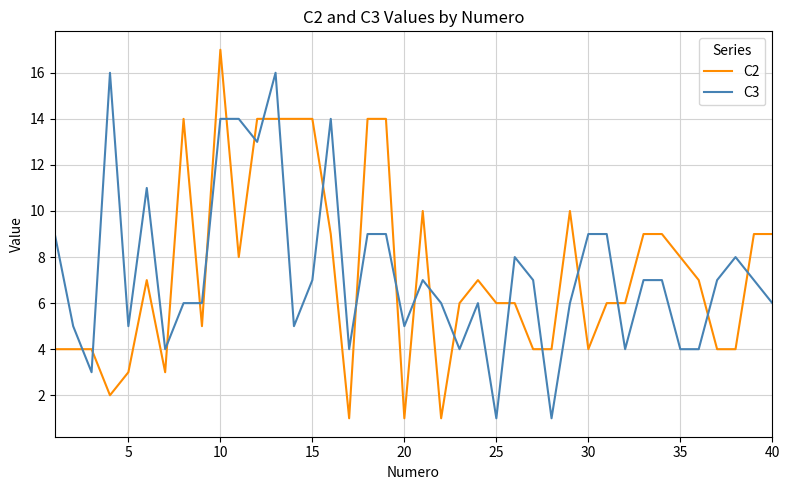

What is the maximum value shown in the chart?

17